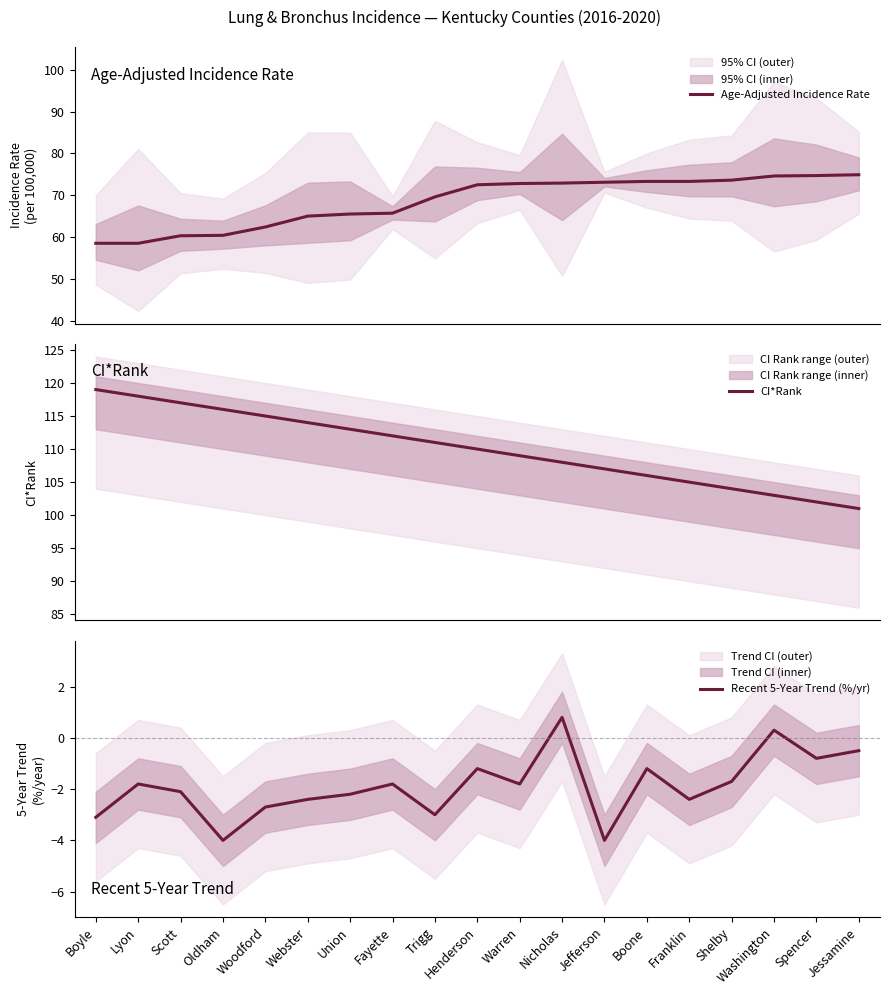

What are all the series names shown in the legend?

Age-Adjusted Incidence Rate, CI*Rank, Recent 5-Year Trend (%/yr)